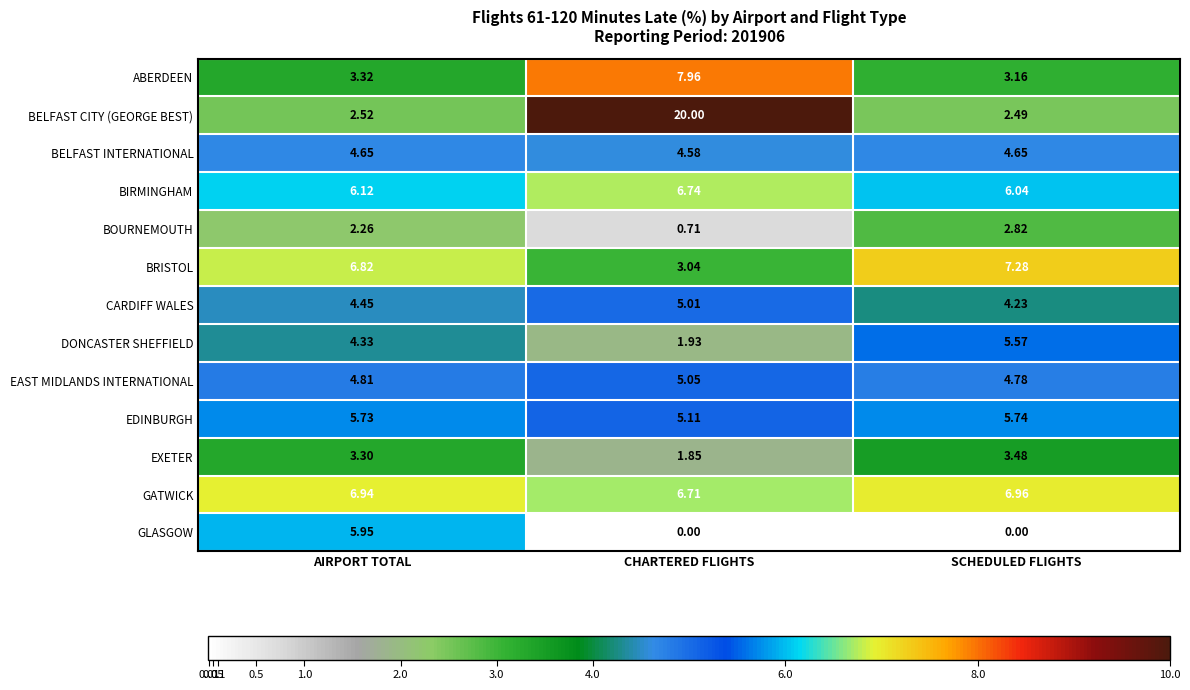

List the labels in order of EAST MIDLANDS INTERNATIONAL value, smallest first.

SCHEDULED FLIGHTS, AIRPORT TOTAL, CHARTERED FLIGHTS